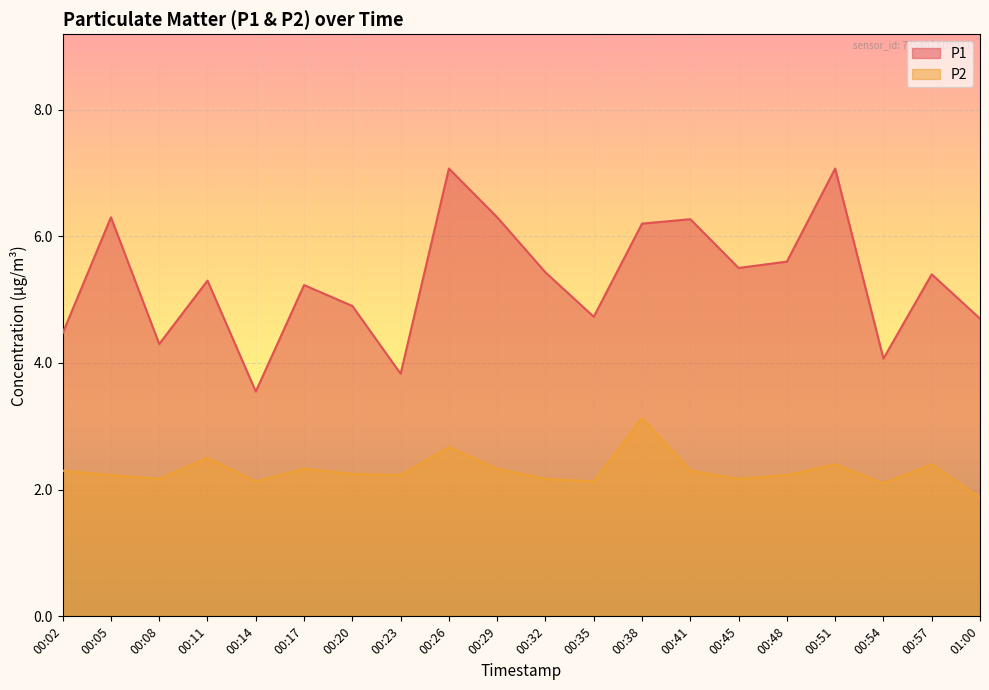

Which label corresponds to the smallest value in the chart?

01:00